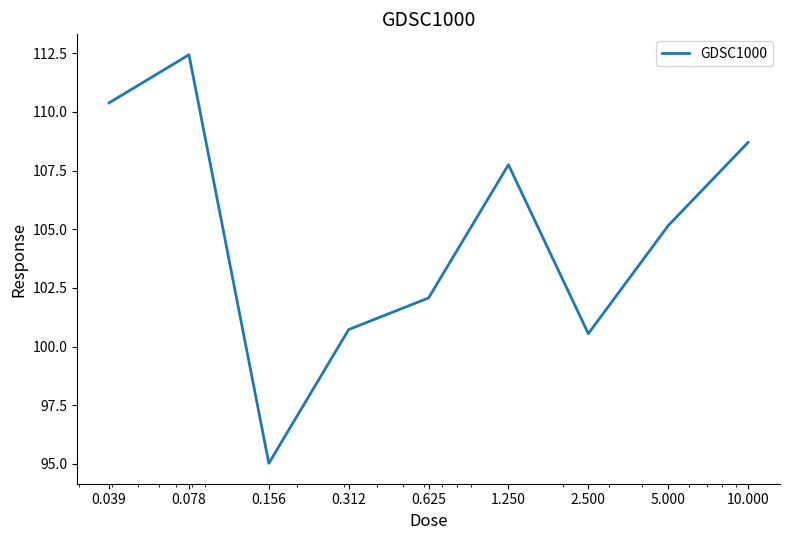

What is the difference between the maximum and minimum values?

17.4